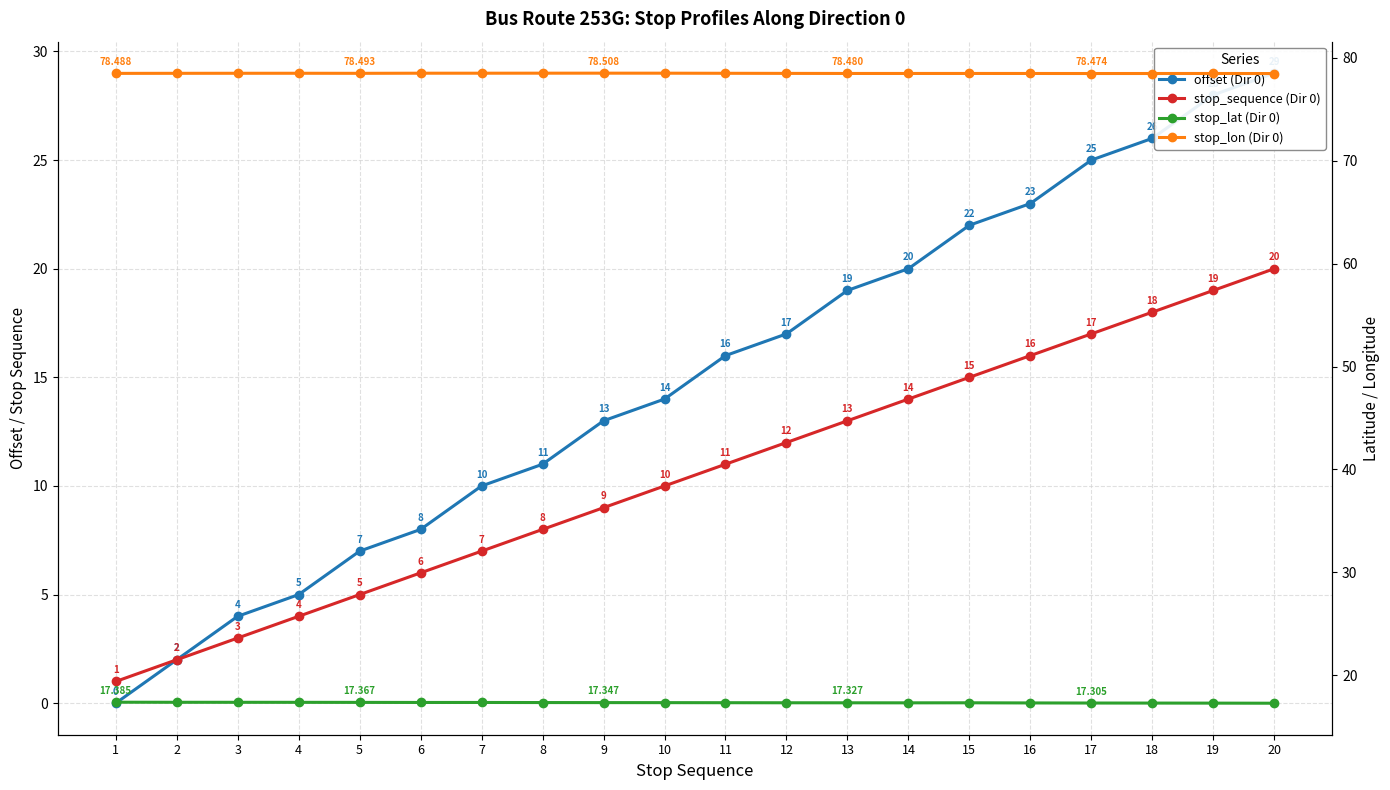

Reading right to left, what are all the values shown in this chart?

offset (Dir 0): 29.0	28.0	26.0	25.0	23.0	22.0	20.0	19.0	17.0	16.0	14.0	13.0	11.0	10.0	8.0	7.0	5.0	4.0	2.0	0.0
stop_sequence (Dir 0): 20.0	19.0	18.0	17.0	16.0	15.0	14.0	13.0	12.0	11.0	10.0	9.0	8.0	7.0	6.0	5.0	4.0	3.0	2.0	1.0
stop_lat (Dir 0): 17.3	17.3	17.3	17.3	17.3	17.3	17.3	17.3	17.3	17.3	17.3	17.3	17.4	17.4	17.4	17.4	17.4	17.4	17.4	17.4
stop_lon (Dir 0): 78.5	78.5	78.5	78.5	78.5	78.5	78.5	78.5	78.5	78.5	78.5	78.5	78.5	78.5	78.5	78.5	78.5	78.5	78.5	78.5